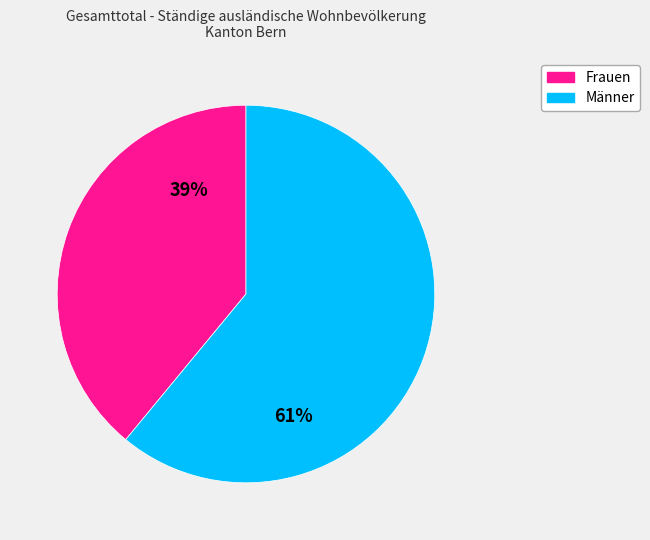

Do Frauen and Männer together represent more than half of the pie?

Yes